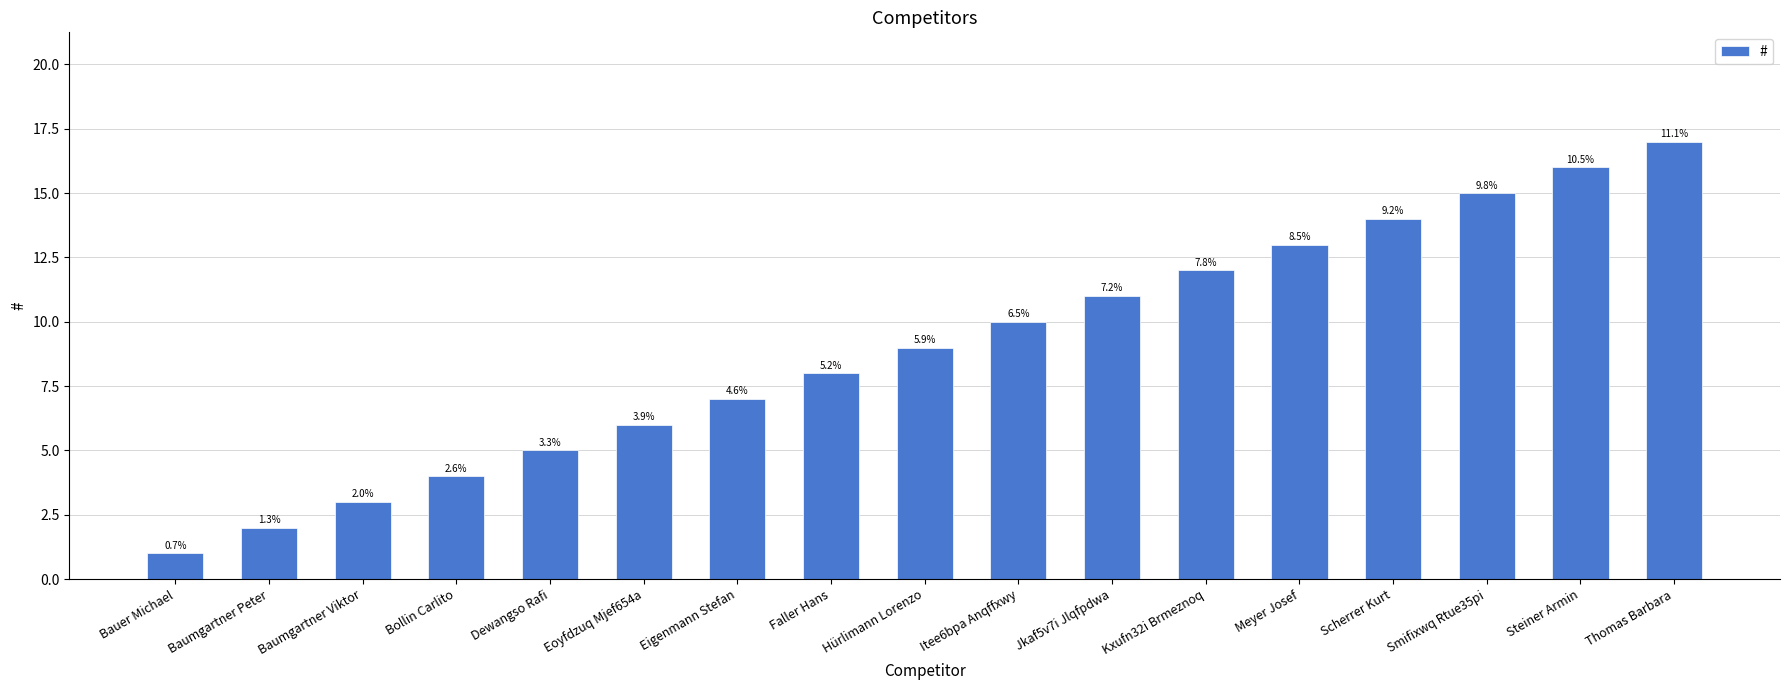

What is the label of the 13th bar from the right?

Dewangso Rafi